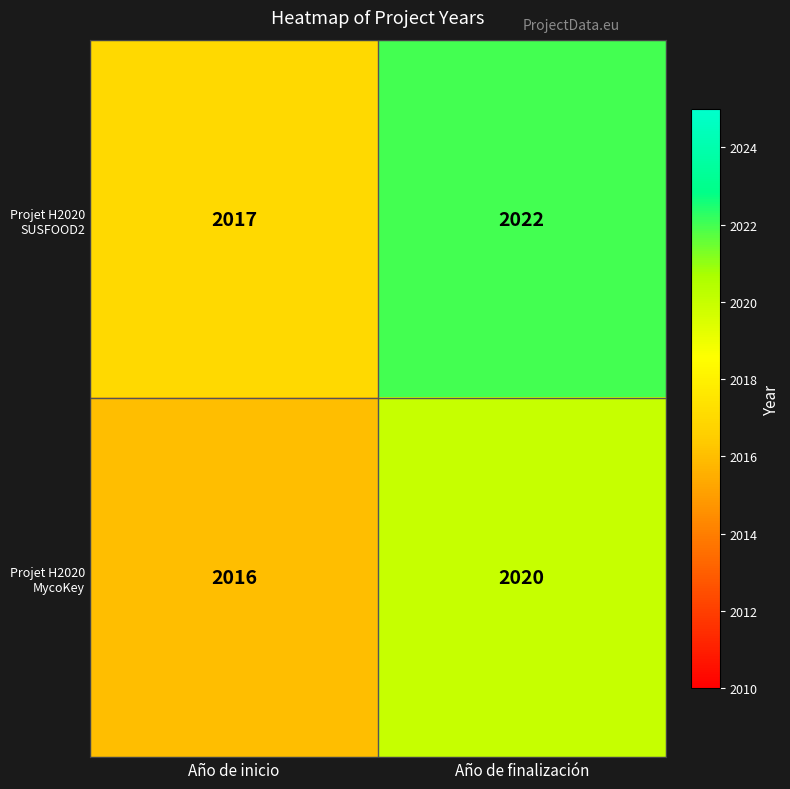

Reading left to right, list all the values displayed in this chart.

Projet H2020 SUSFOOD2: 2017	2022
Projet H2020 MycoKey: 2016	2020